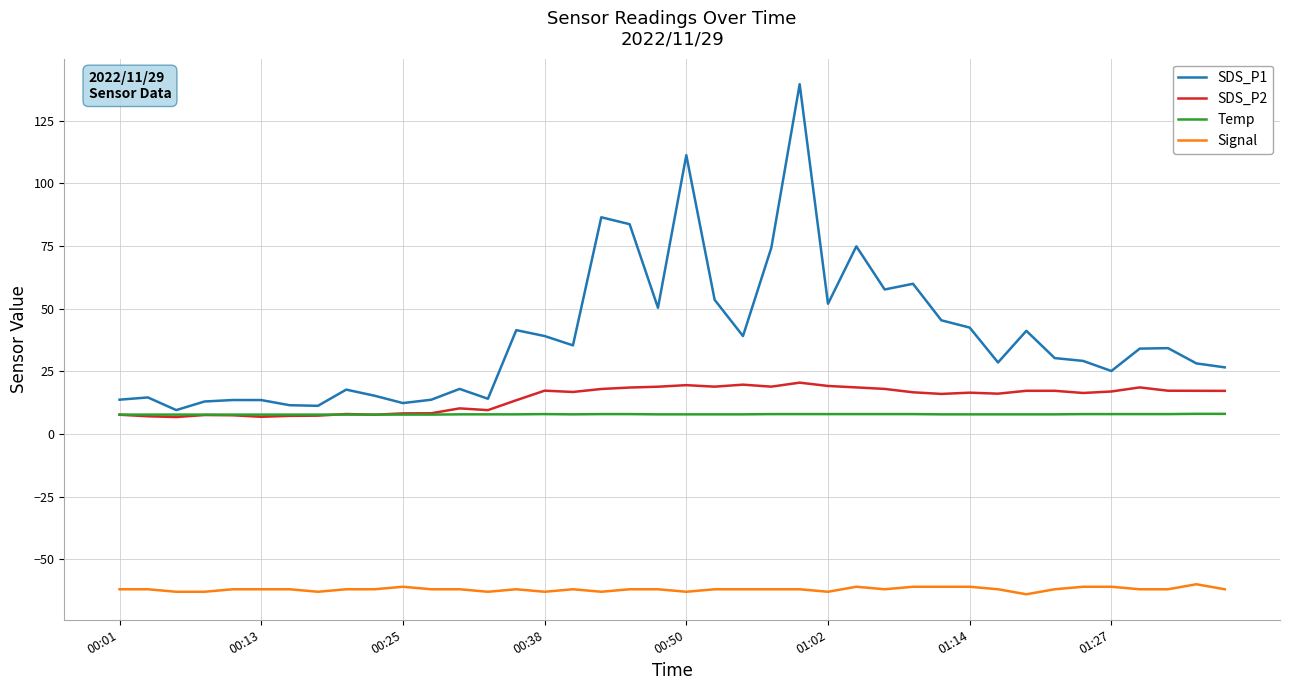

Count the Signal values in the range -62 to -61.

30